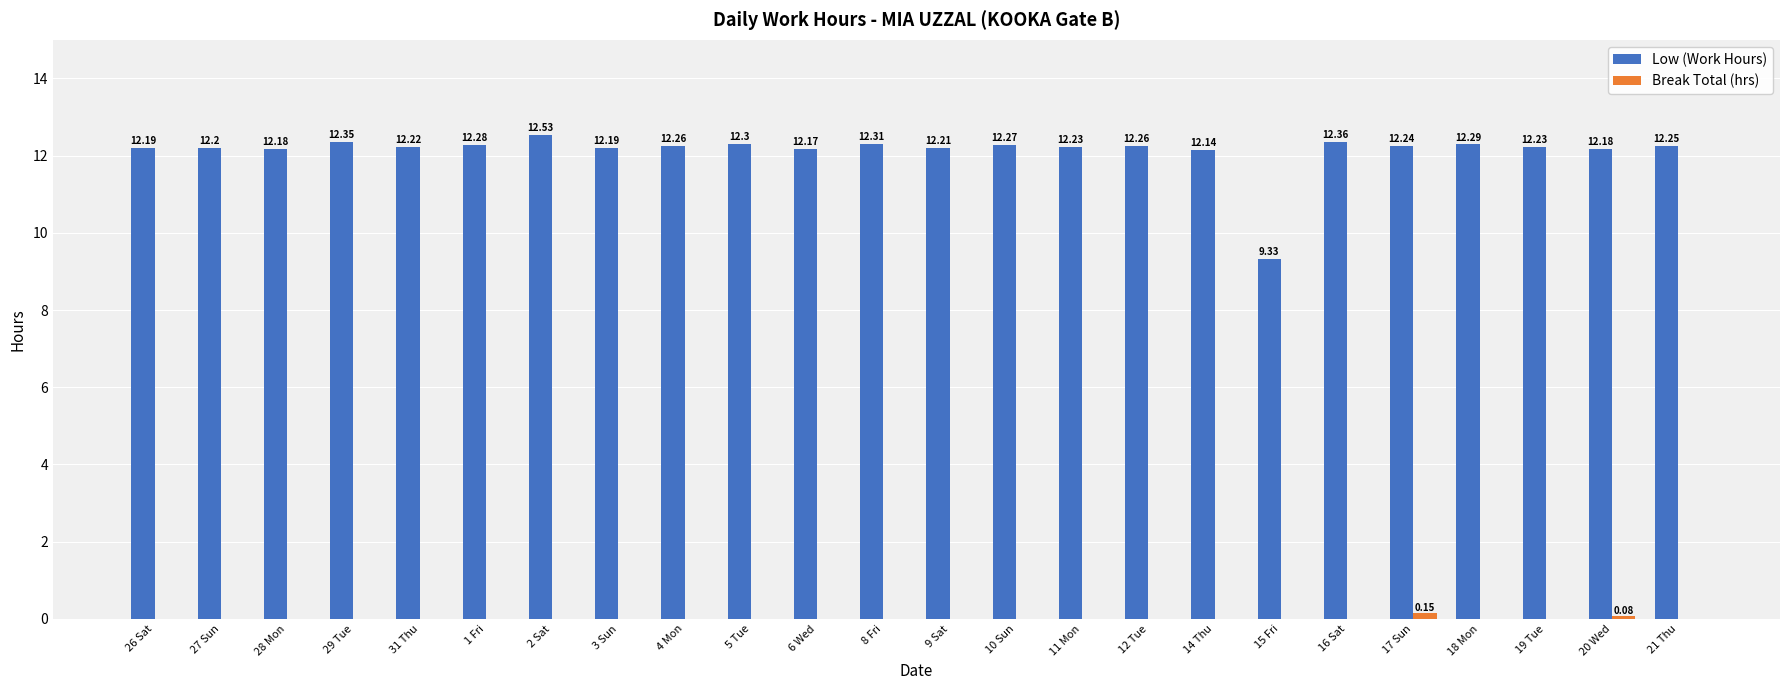

Which series changed the most between 31 Thu and 21 Thu?

Low (Work Hours)